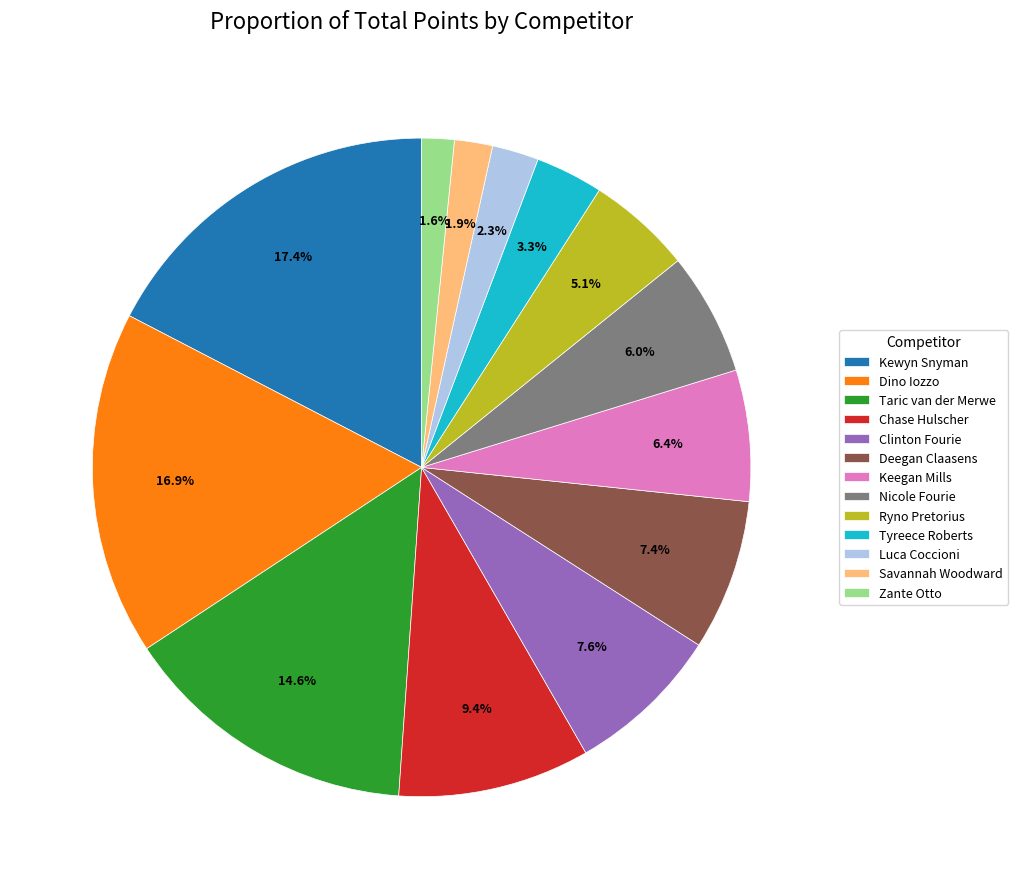

What is the ratio of the value at Nicole Fourie to the value at Tyreece Roberts?

1.8